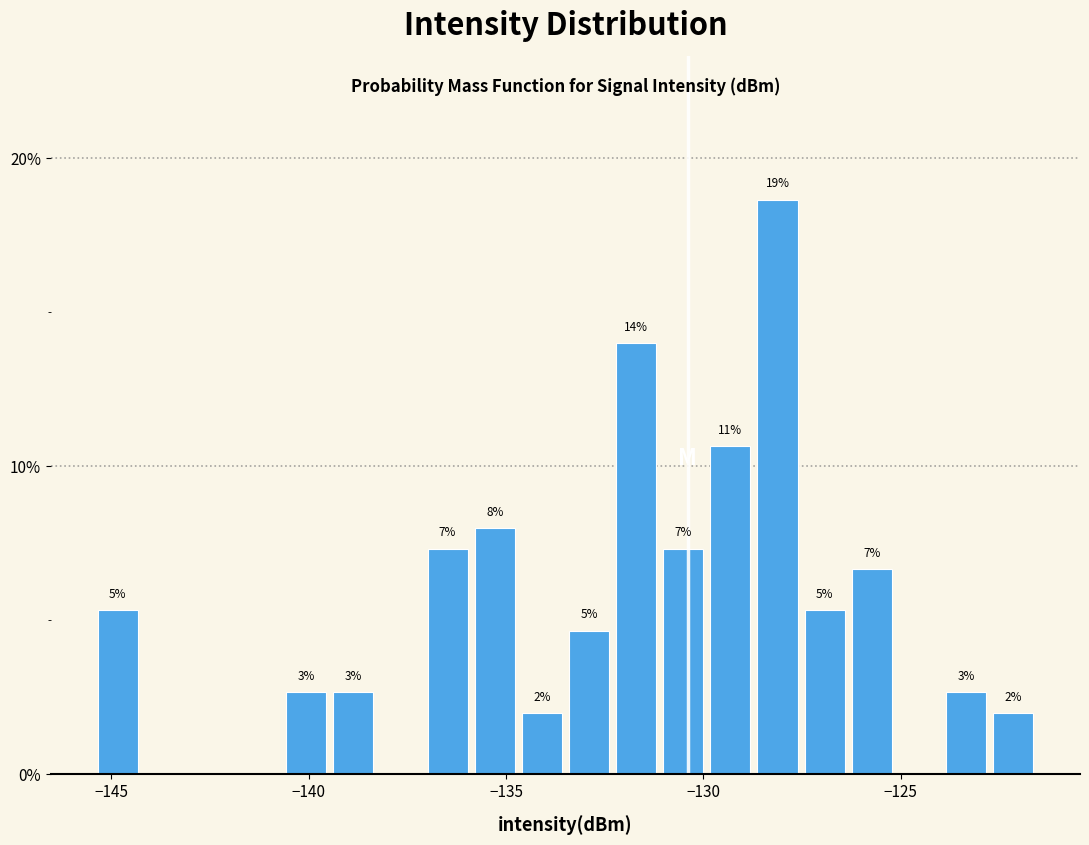

Read against the x-axis, roughly where is the centre of the tallest bar?

-128.0